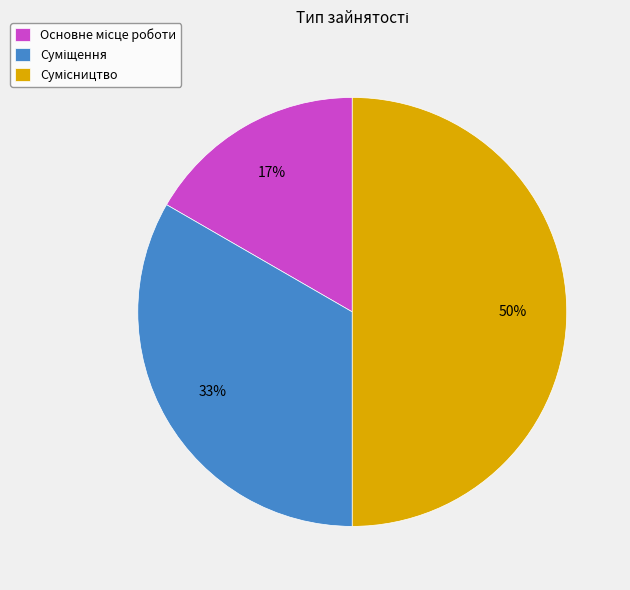

To the nearest percent, what is the difference between the largest and smallest slice percentages?

33%